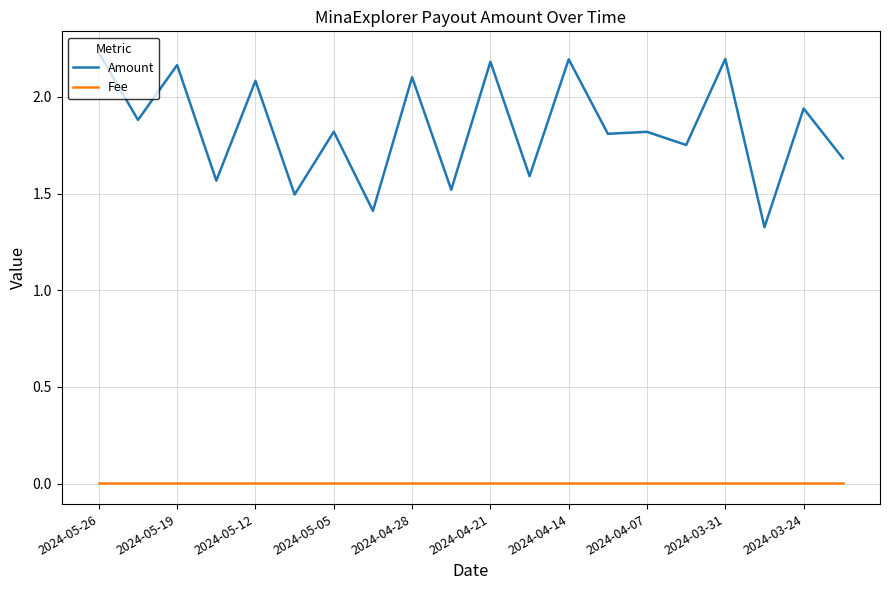

What is the difference between the maximum and minimum values in the Amount series?

0.9